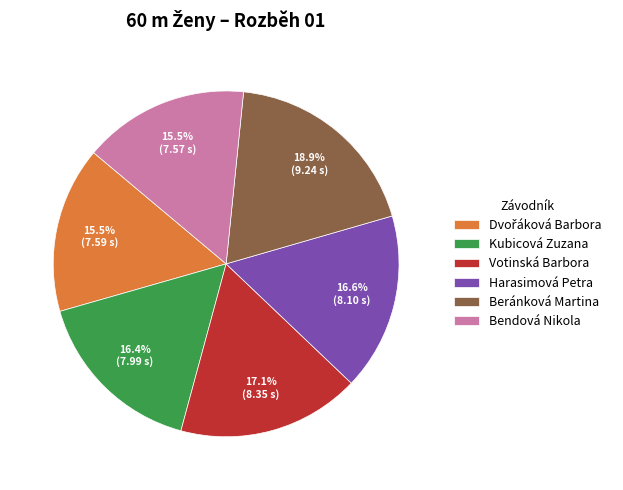

Is there any slice that represents more than half of the pie?

No